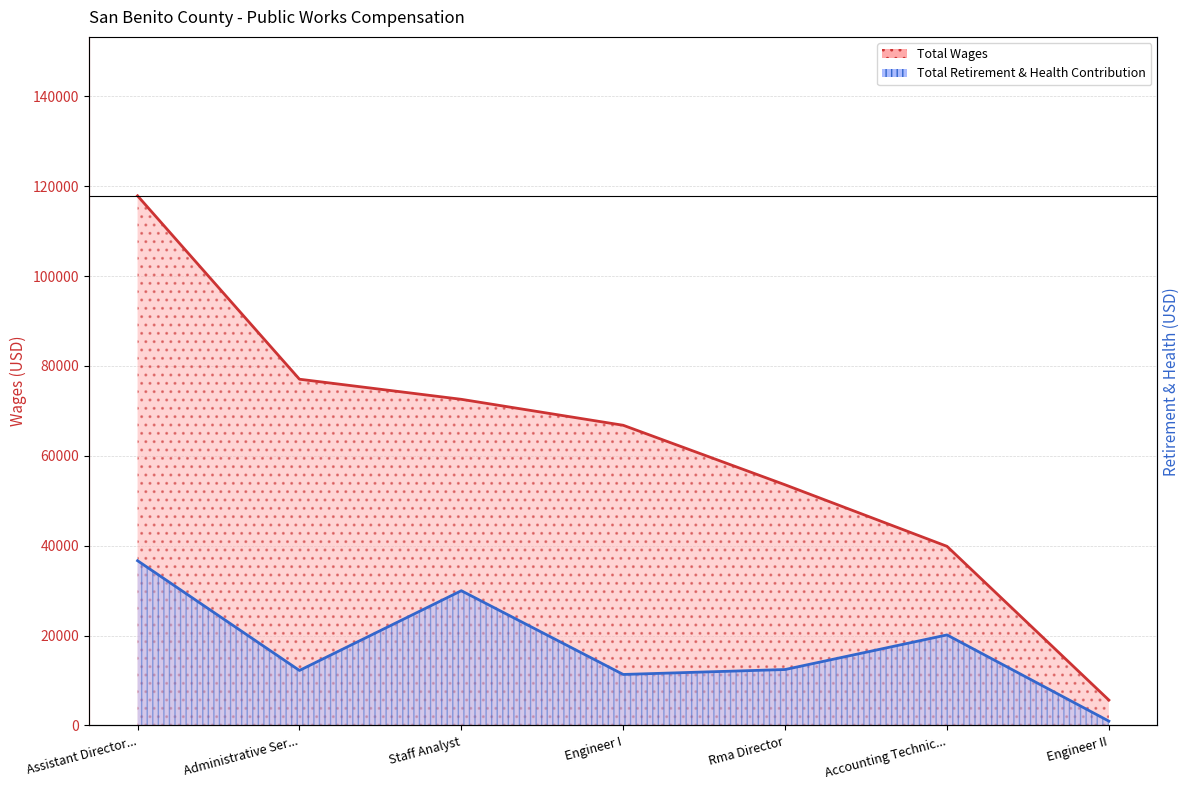

How many lines are shown in the chart?

2